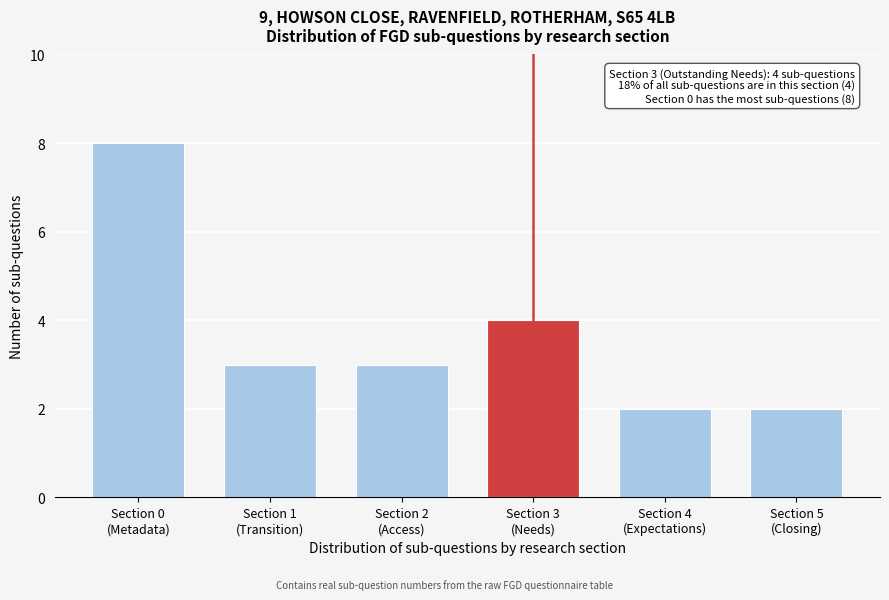

Reading left to right, transcribe all the data shown in this chart.

8	3	3	4	2	2